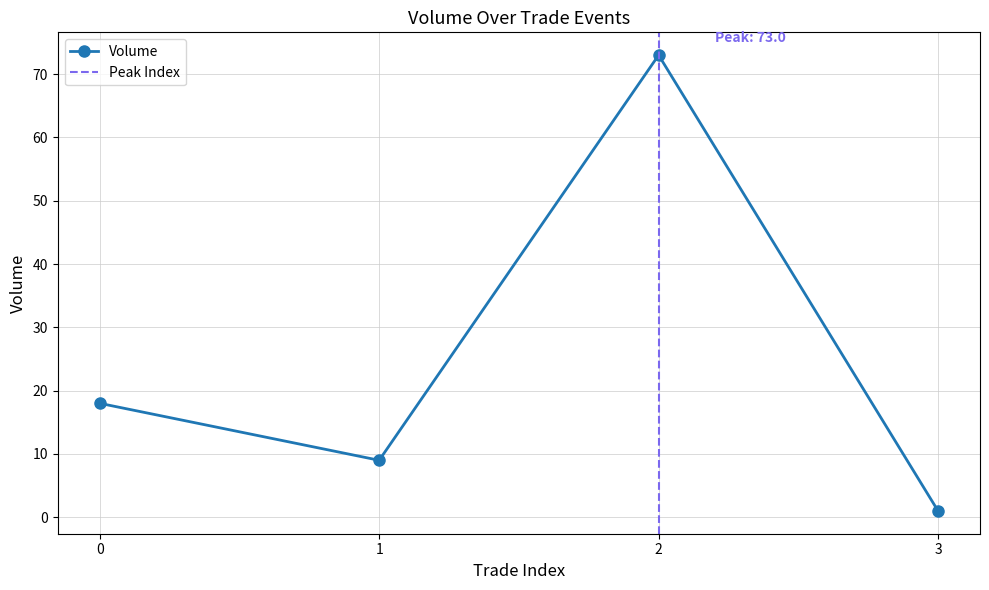

List the labels in order of Volume value, largest first.

2, 0, 1, 3